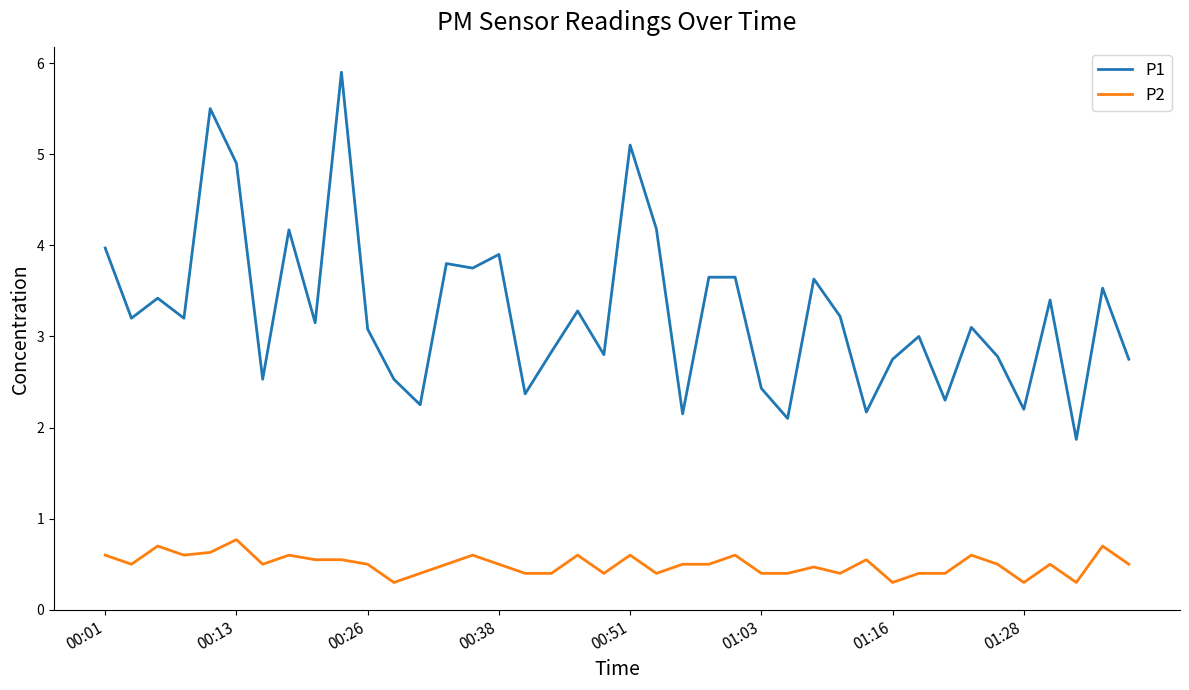

Does the chart have visible grid lines?

No